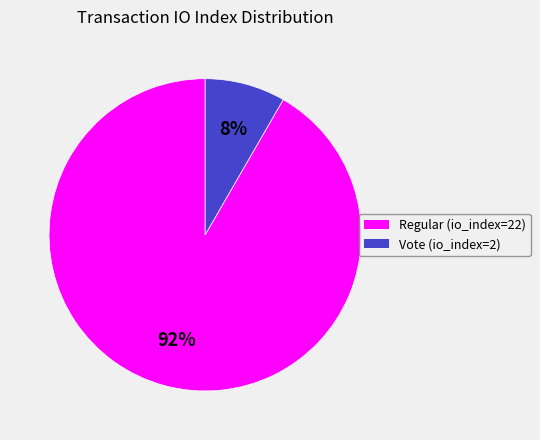

What percentage is the Vote (io_index=2) slice, to the nearest percent?

8%